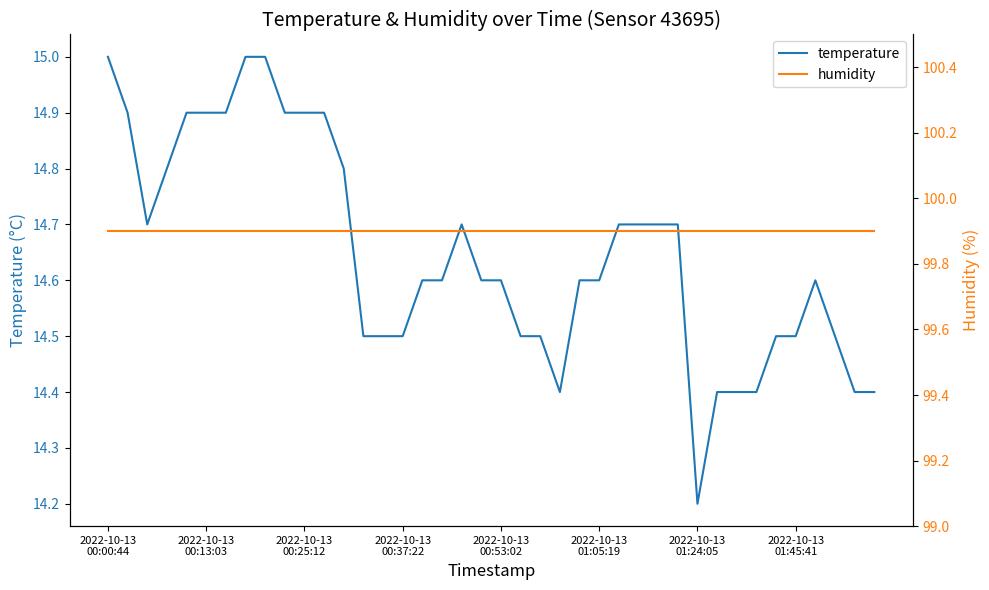

At which category is the sum across all series the highest?

2022-10-13
00:00:44